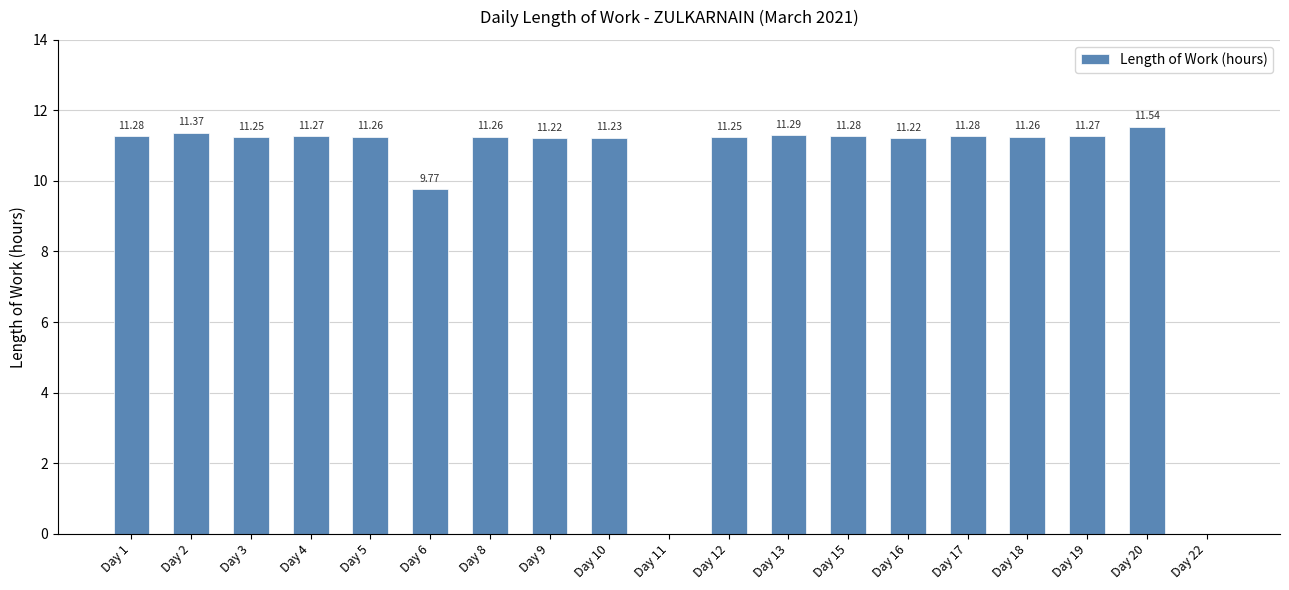

Between Day 19 and Day 17, which is larger?

Day 17